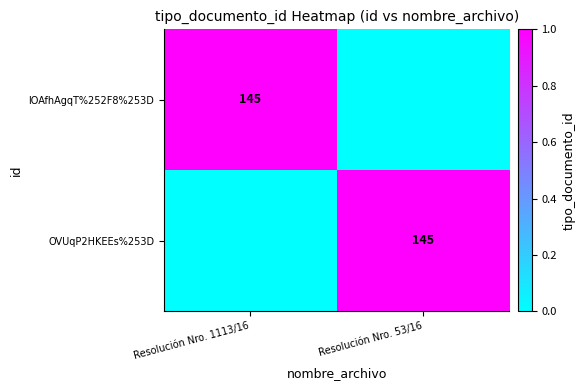

The OVUqP2HKEEs%253D series shows 197 at Resolución Nro. 53/16. True or false?

False